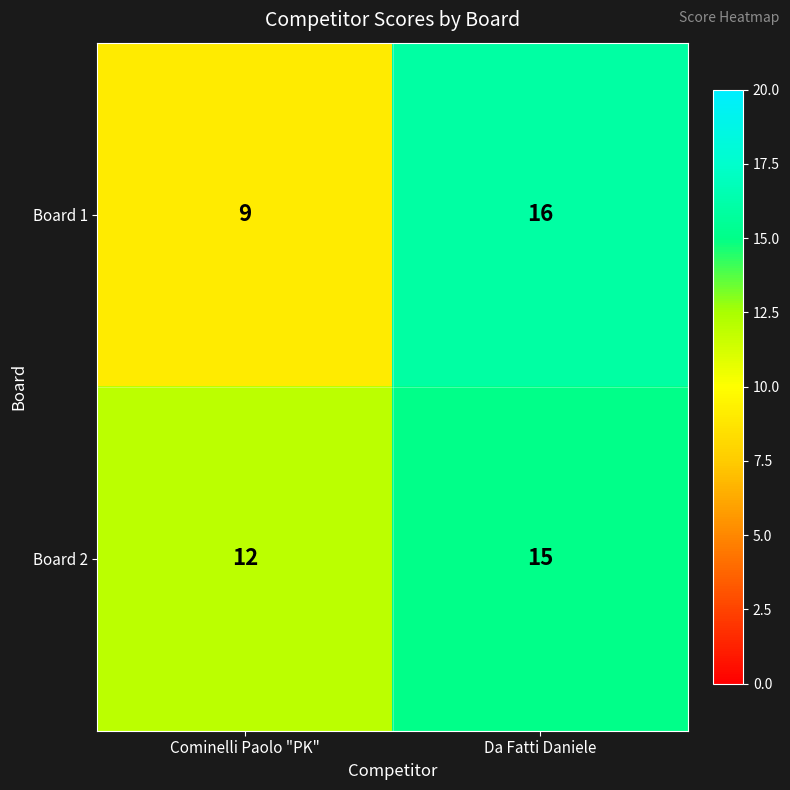

What is the total value across all series at Da Fatti Daniele?

31